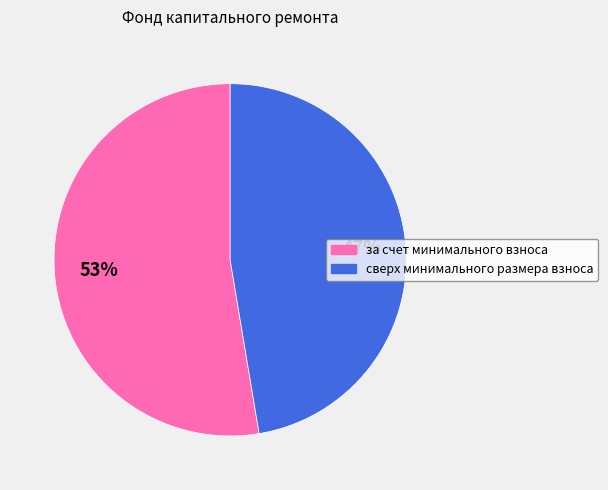

Which category has the smallest portion of the pie?

сверх минимального размера взноса